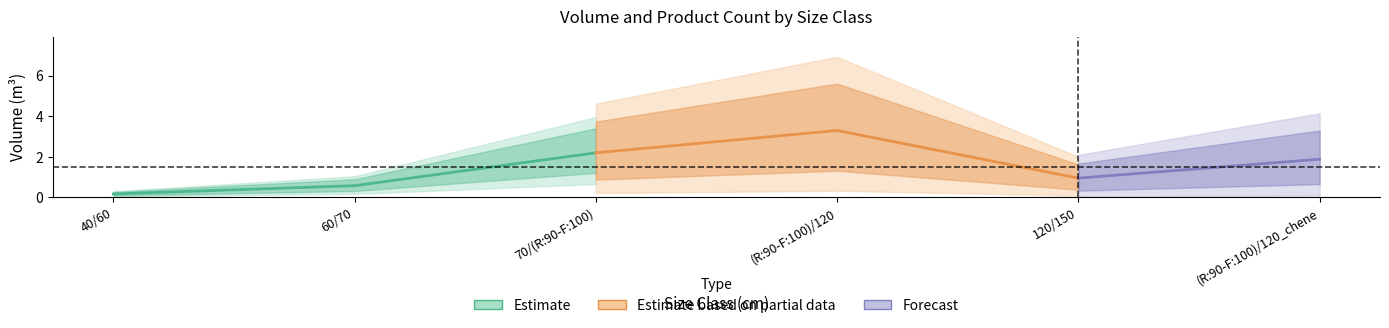

Is this an area chart (filled region under the line)?

No